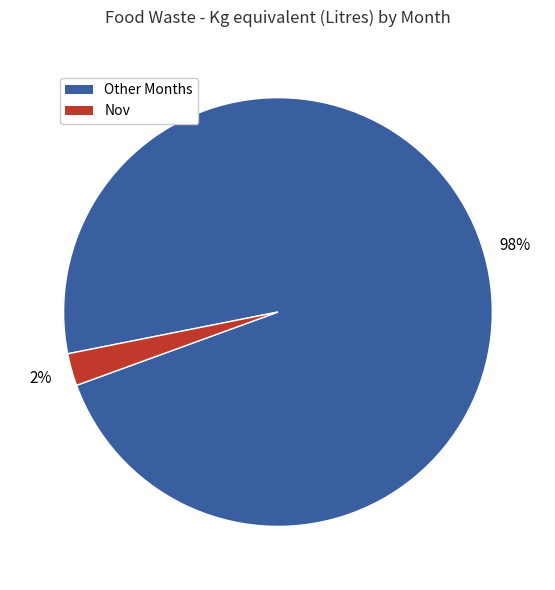

How many segments does this pie chart have?

2